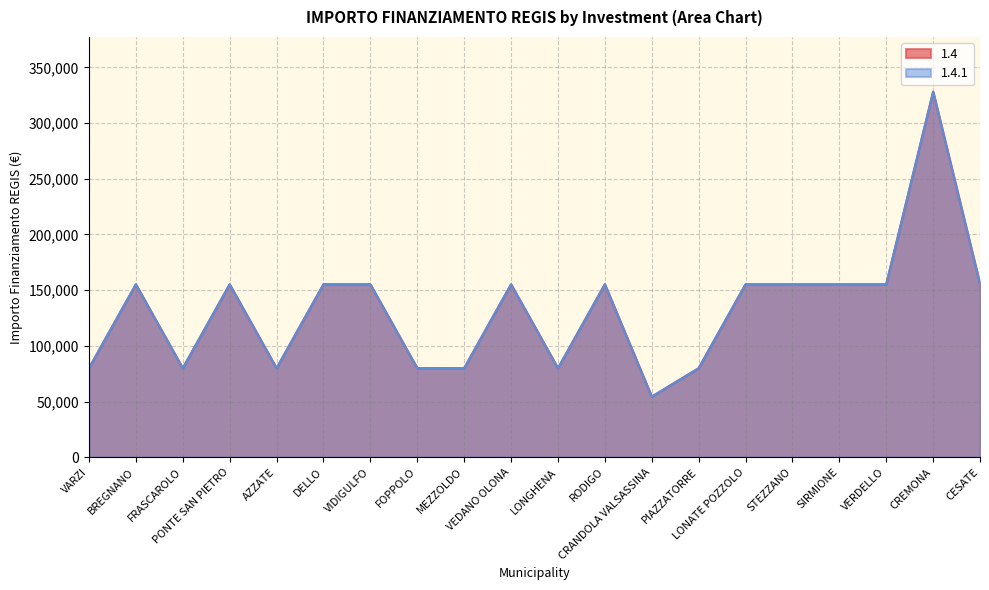

List the series in order of their peak value, highest first.

1.4, 1.4.1